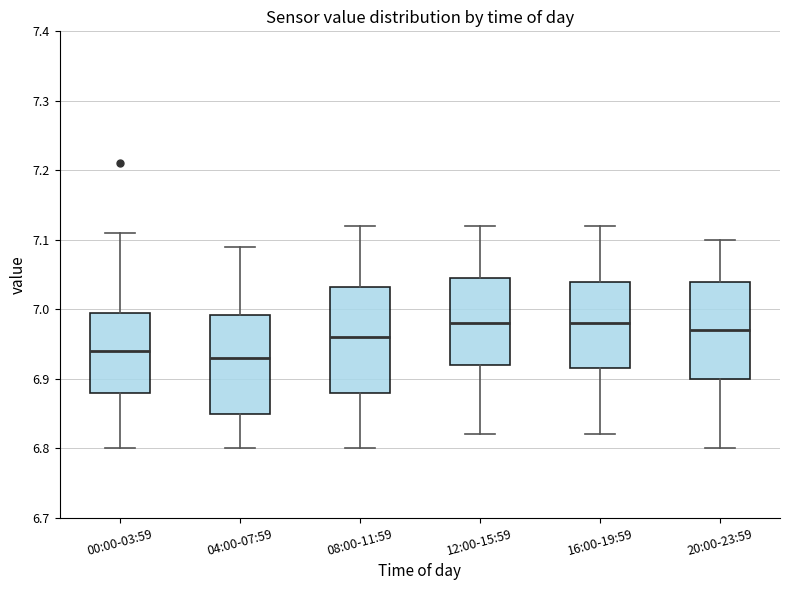

Where is the upper edge of the box for 00:00-03:59 on the y-axis? The values are not printed on the chart, so give them approximately, as read against the axis.

7.00